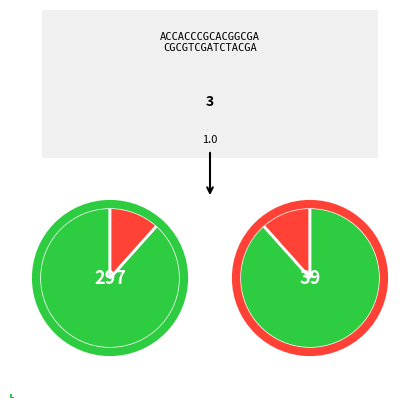

The Asien slice represents 14% of the pie. True or false?

False